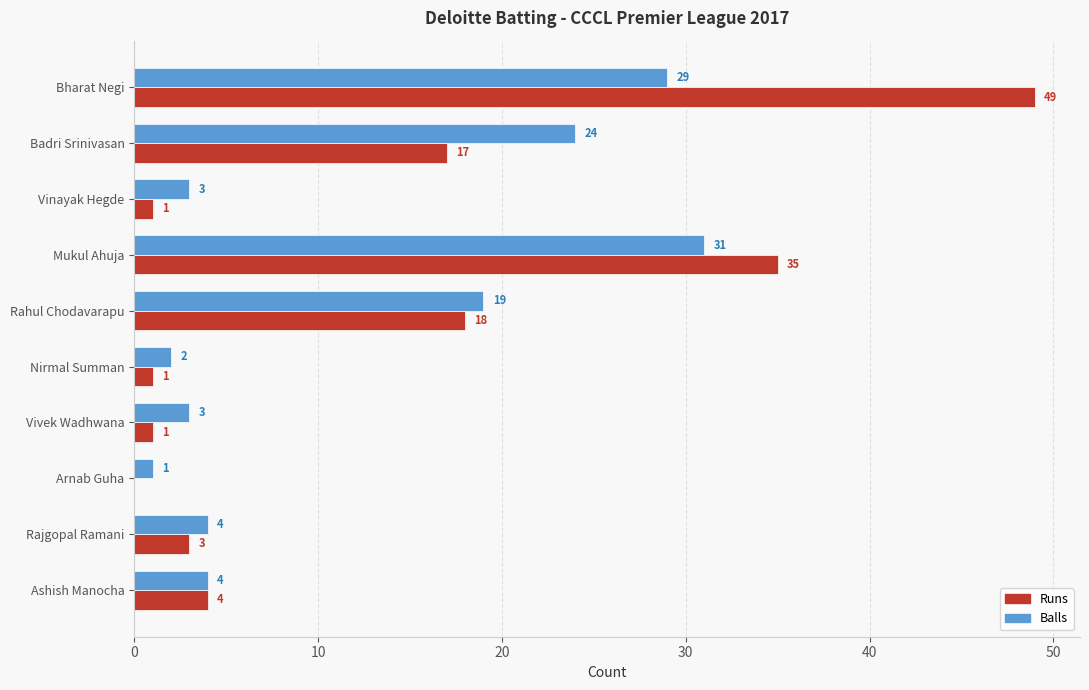

Which series has the largest total across all categories?

Runs